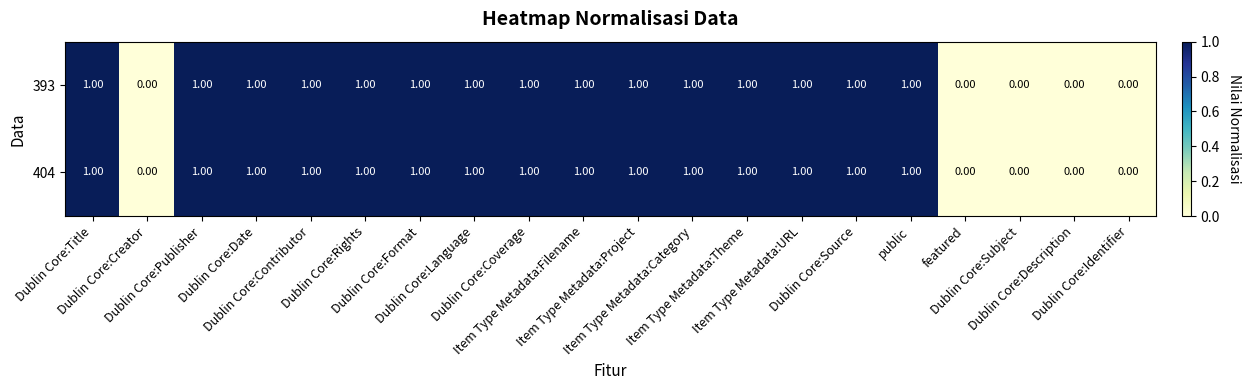

What is the sum of all 393 values?

15